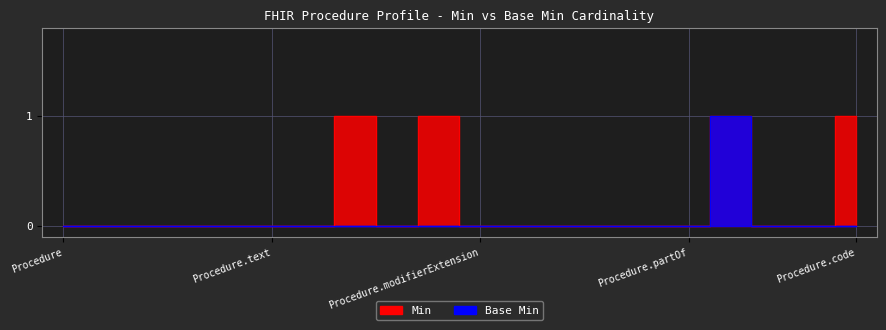

What is the label of the 11th point from the left?

Procedure.modifierExtension